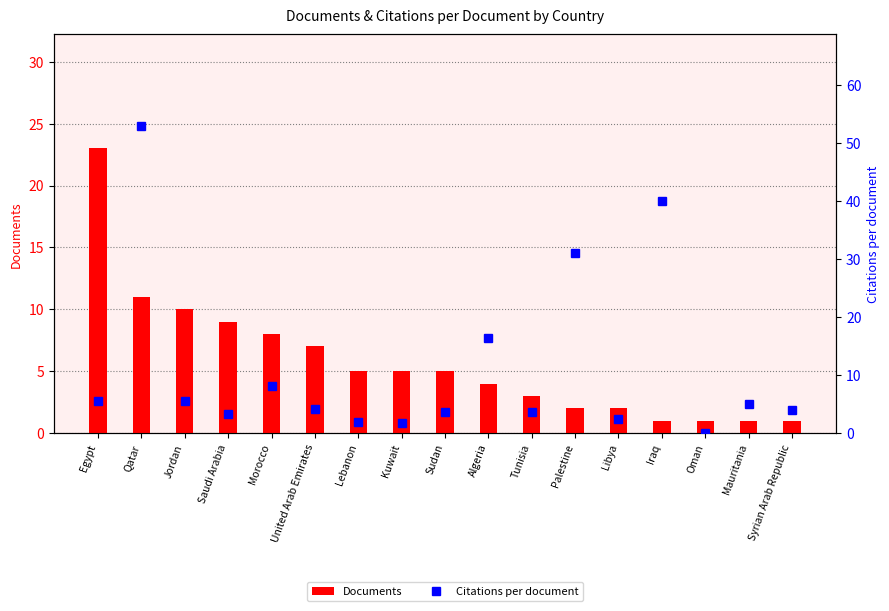

Which category has the highest value across all series?

Qatar